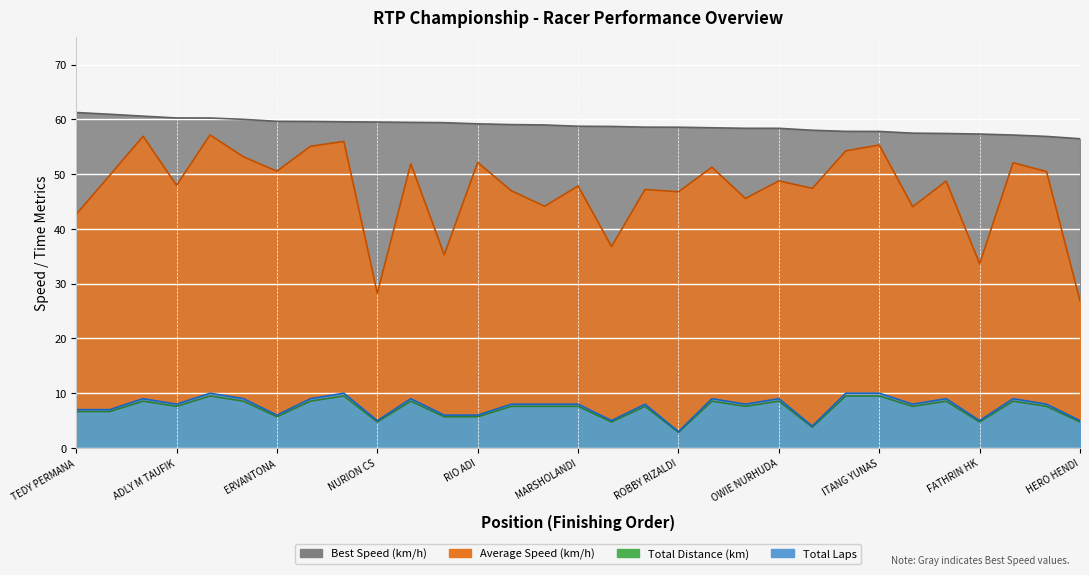

Reading right to left, list all the values displayed in this chart.

Total Laps: HERO HENDI=4.8	M AKBAR=7.6	RIZKI RIDO=8.6	FATHRIN HK=4.8	DADAN ALAMSYAH=8.6	RONI KURNIAWAN=7.6	ITANG YUNAS=9.5	ABDUL AZIS=9.5	QODAR MUNANJAR=3.8	OWIE NURHUDA=8.6	ASEP KANCIL=7.6	AAM HARIE=8.6	ROBBY RIZALDI=2.9	M SALMAN=7.6	ARIE OCKTANE=4.8	MARSHOLANDI=7.6	SAKTI ANDRE=7.6	DANNY KEDER=7.6	RIO ADI=5.7	AZI ZIHAD=5.7	ASEP BEDUN=8.6	NURION CS=4.8	HUSNA DOTCOM=9.5	AGOES CHIKEN=8.6	ERVANTONA=5.7	HISYAM JULIAN=8.6	SOFYAN ZYROF=9.5	ADLY M TAUFIK=7.6	JAFAR MUNIR=8.6	WAWAN WELLO=6.7	TEDY PERMANA=6.7
Best Lap time: HERO HENDI=56.5	M AKBAR=56.9	RIZKI RIDO=57.1	FATHRIN HK=57.3	DADAN ALAMSYAH=57.4	RONI KURNIAWAN=57.5	ITANG YUNAS=57.8	ABDUL AZIS=57.8	QODAR MUNANJAR=58.0	OWIE NURHUDA=58.4	ASEP KANCIL=58.4	AAM HARIE=58.5	ROBBY RIZALDI=58.6	M SALMAN=58.6	ARIE OCKTANE=58.7	MARSHOLANDI=58.7	SAKTI ANDRE=59.0	DANNY KEDER=59.1	RIO ADI=59.2	AZI ZIHAD=59.4	ASEP BEDUN=59.5	NURION CS=59.5	HUSNA DOTCOM=59.6	AGOES CHIKEN=59.6	ERVANTONA=59.6	HISYAM JULIAN=60.0	SOFYAN ZYROF=60.3	ADLY M TAUFIK=60.3	JAFAR MUNIR=60.6	WAWAN WELLO=60.9	TEDY PERMANA=61.3
Average Speed: HERO HENDI=26.9	M AKBAR=50.5	RIZKI RIDO=52.1	FATHRIN HK=33.6	DADAN ALAMSYAH=48.7	RONI KURNIAWAN=44.1	ITANG YUNAS=55.3	ABDUL AZIS=54.3	QODAR MUNANJAR=47.4	OWIE NURHUDA=48.8	ASEP KANCIL=45.6	AAM HARIE=51.3	ROBBY RIZALDI=46.8	M SALMAN=47.2	ARIE OCKTANE=36.8	MARSHOLANDI=47.8	SAKTI ANDRE=44.1	DANNY KEDER=47.0	RIO ADI=52.1	AZI ZIHAD=35.3	ASEP BEDUN=51.9	NURION CS=28.3	HUSNA DOTCOM=56.0	AGOES CHIKEN=55.1	ERVANTONA=50.5	HISYAM JULIAN=53.2	SOFYAN ZYROF=57.2	ADLY M TAUFIK=48.0	JAFAR MUNIR=56.9	WAWAN WELLO=49.8	TEDY PERMANA=42.7
Total Distance: HERO HENDI=5.0	M AKBAR=8.0	RIZKI RIDO=9.0	FATHRIN HK=5.0	DADAN ALAMSYAH=9.0	RONI KURNIAWAN=8.0	ITANG YUNAS=10.0	ABDUL AZIS=10.0	QODAR MUNANJAR=4.0	OWIE NURHUDA=9.0	ASEP KANCIL=8.0	AAM HARIE=9.0	ROBBY RIZALDI=3.0	M SALMAN=8.0	ARIE OCKTANE=5.0	MARSHOLANDI=8.0	SAKTI ANDRE=8.0	DANNY KEDER=8.0	RIO ADI=6.0	AZI ZIHAD=6.0	ASEP BEDUN=9.0	NURION CS=5.0	HUSNA DOTCOM=10.0	AGOES CHIKEN=9.0	ERVANTONA=6.0	HISYAM JULIAN=9.0	SOFYAN ZYROF=10.0	ADLY M TAUFIK=8.0	JAFAR MUNIR=9.0	WAWAN WELLO=7.0	TEDY PERMANA=7.0